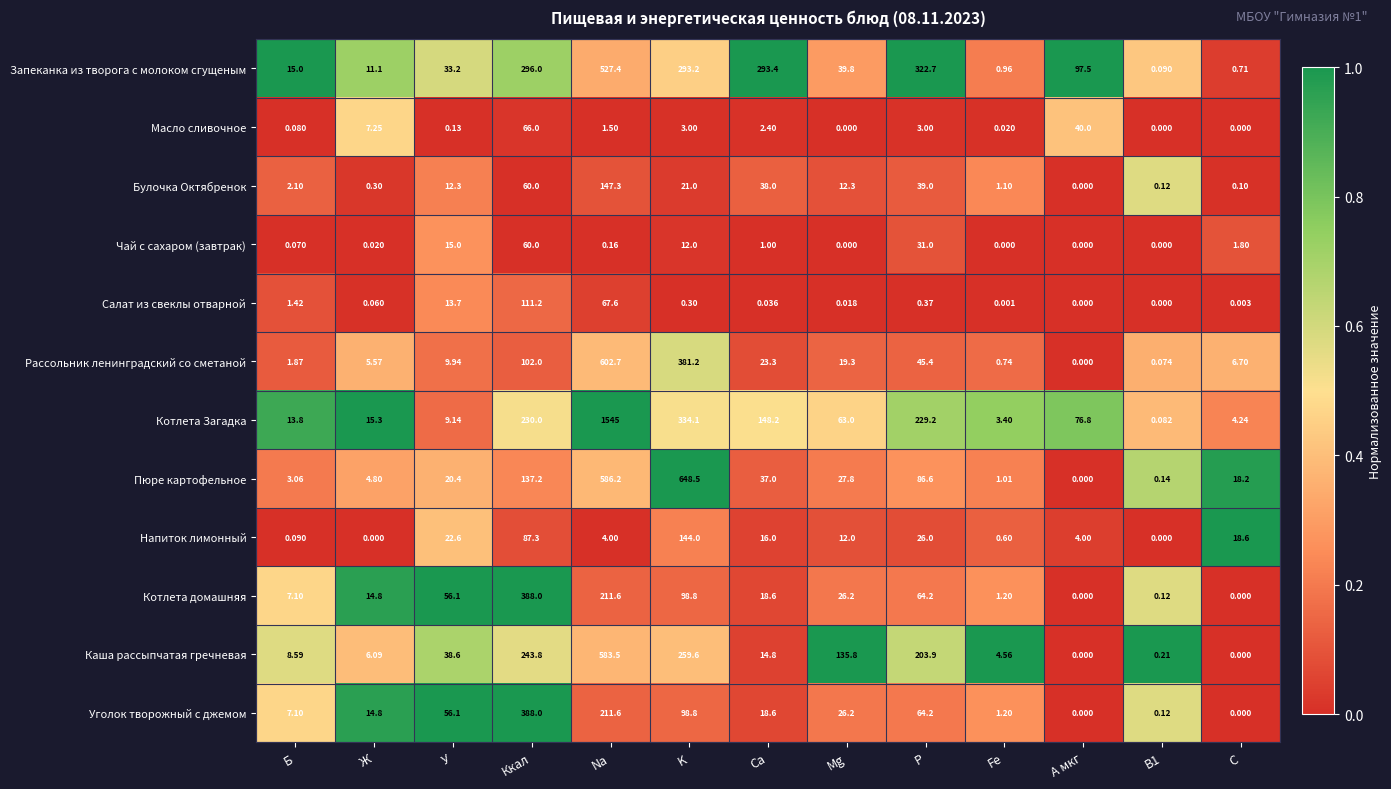

Which series has the largest range (max minus min)?

Котлета Загадка